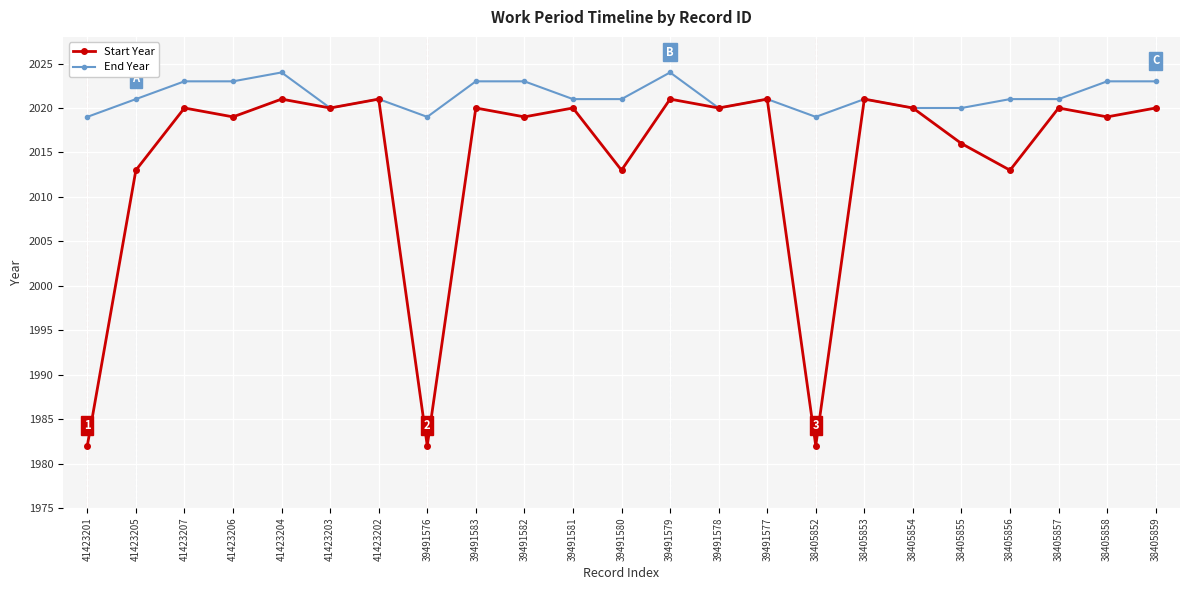

Is it true that Start Year equals 3582 at 41423202?

False